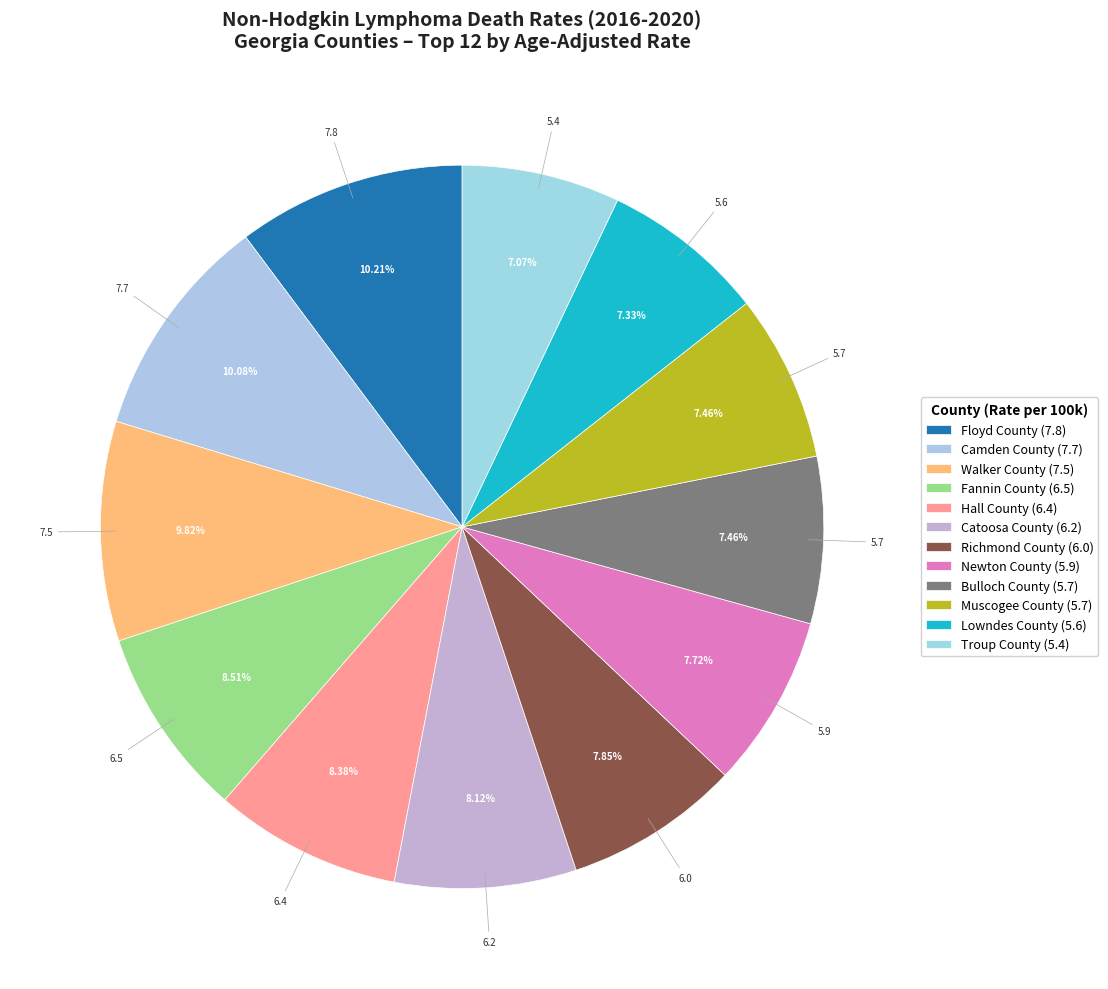

What is the ratio of the value at Floyd County to the value at Muscogee County?

1.4